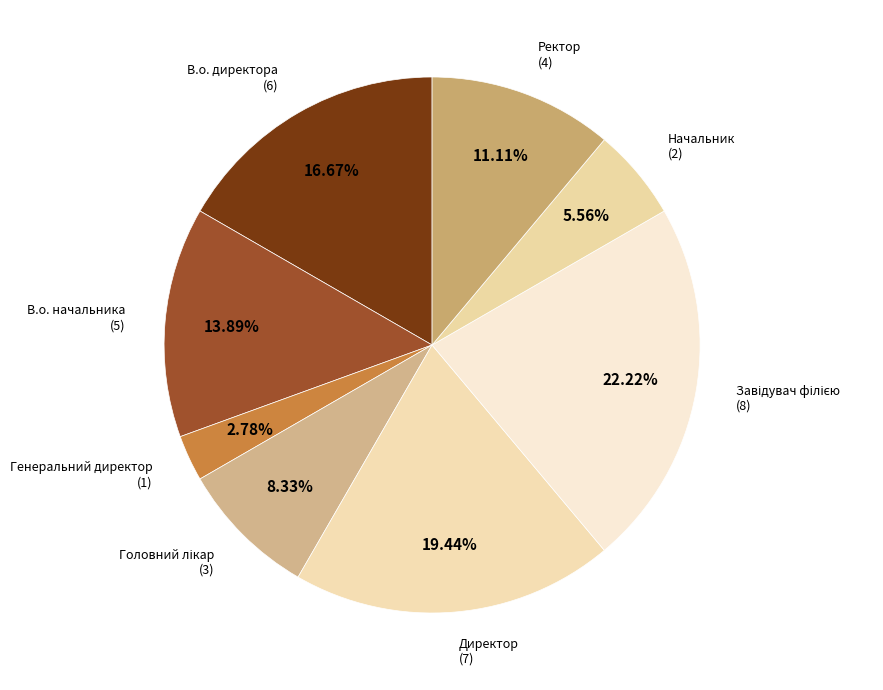

Rank the categories by value from highest to lowest.

Завідувач філією, Директор, В.о. директора, В.о. начальника, Ректор, Головний лікар, Начальник, Генеральний директор